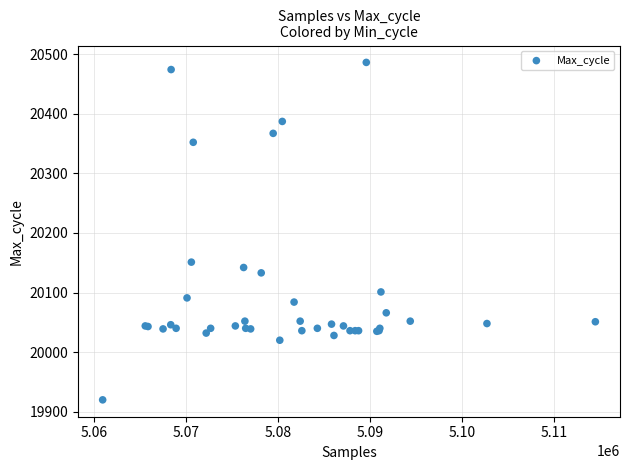

What Y value in the scatter plot is closest to 20203?

20151